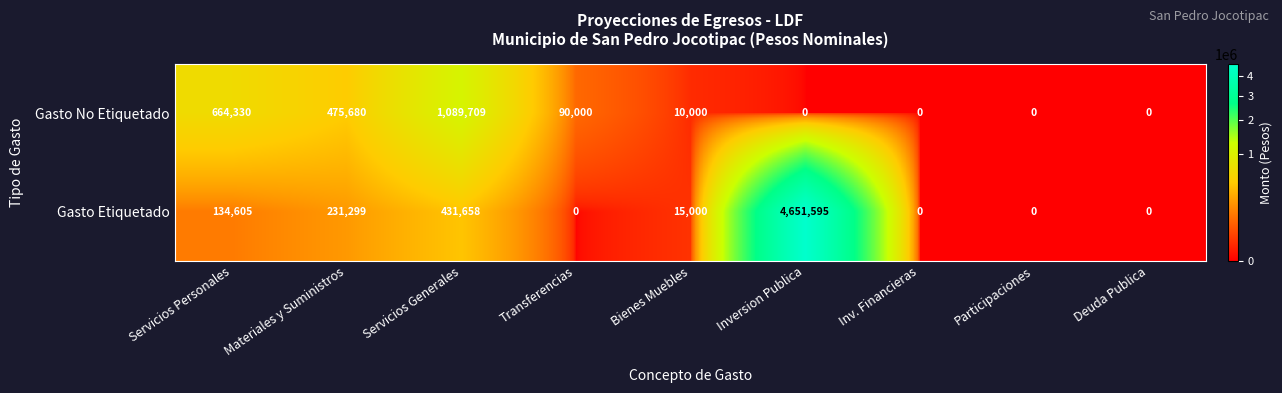

Is it true that Gasto Etiquetado equals -1438331 at Transferencias?

False